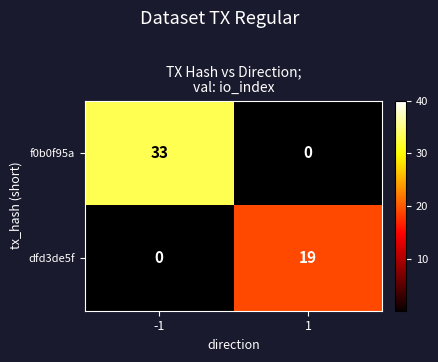

What is the maximum value shown in the chart?

33